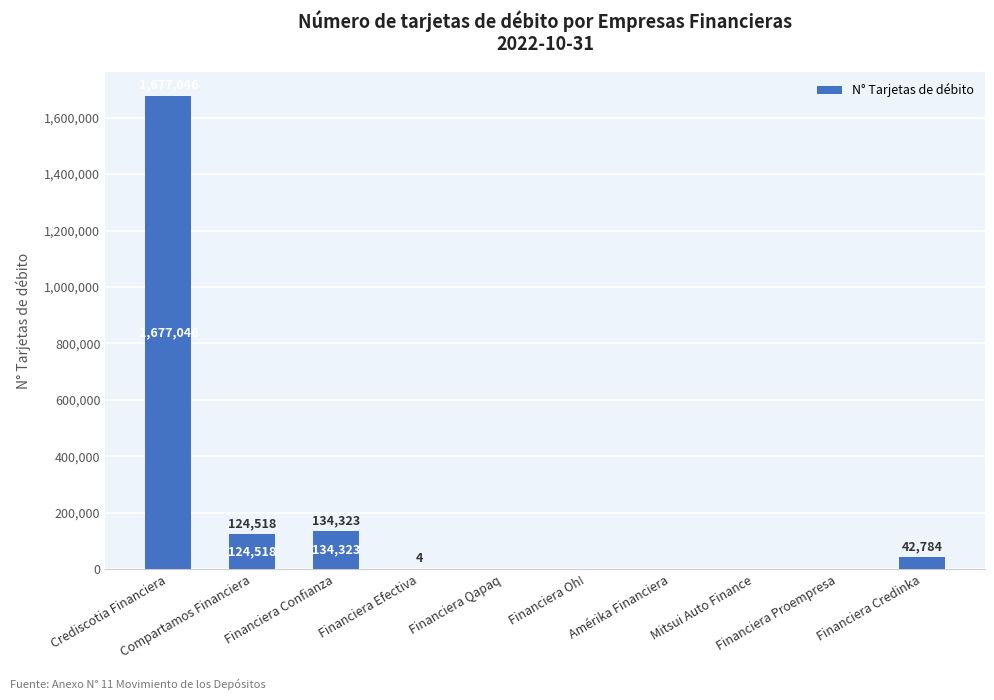

What is the maximum value shown in the chart?

1677046